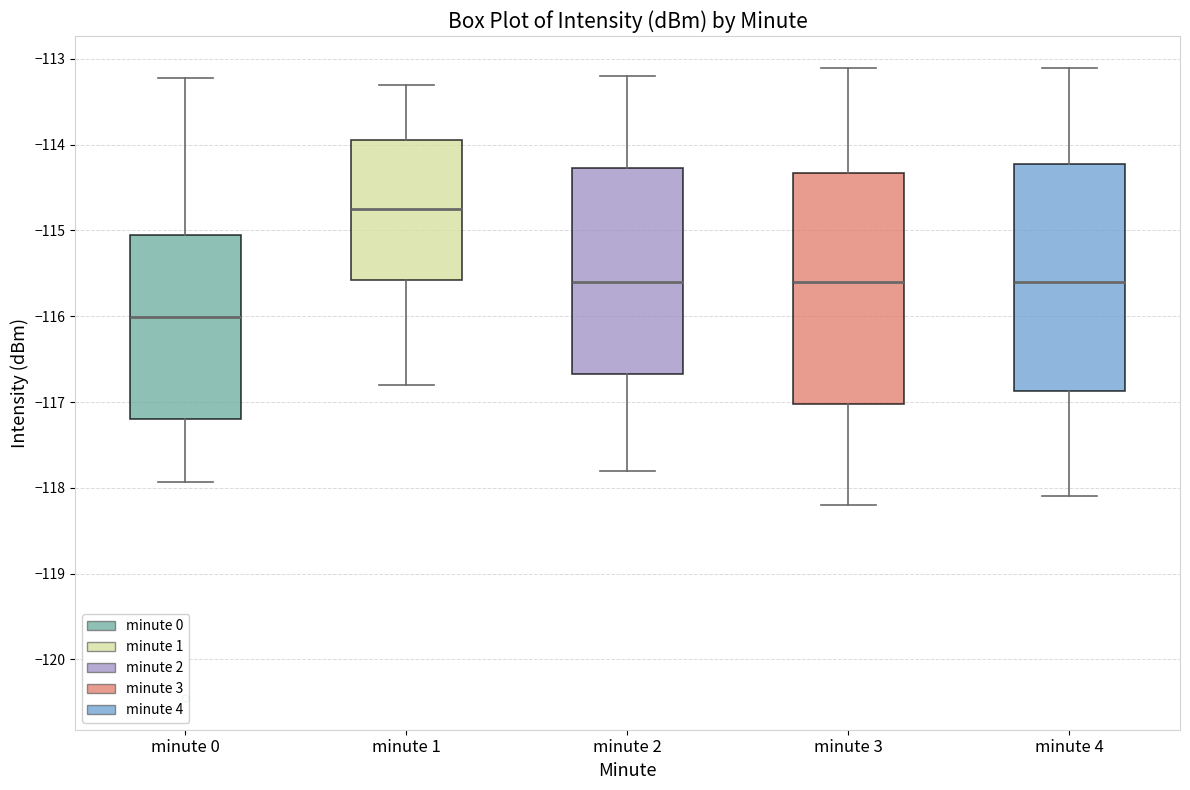

Which box has the highest median line?

minute 1